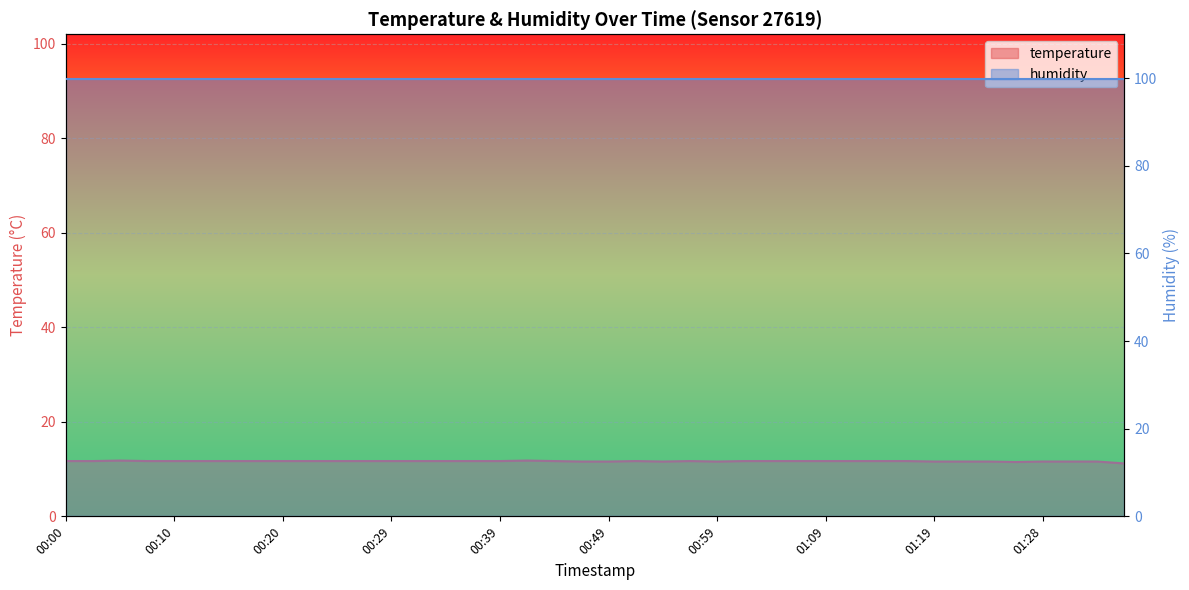

What is the label of the 31st point from the right?

00:22